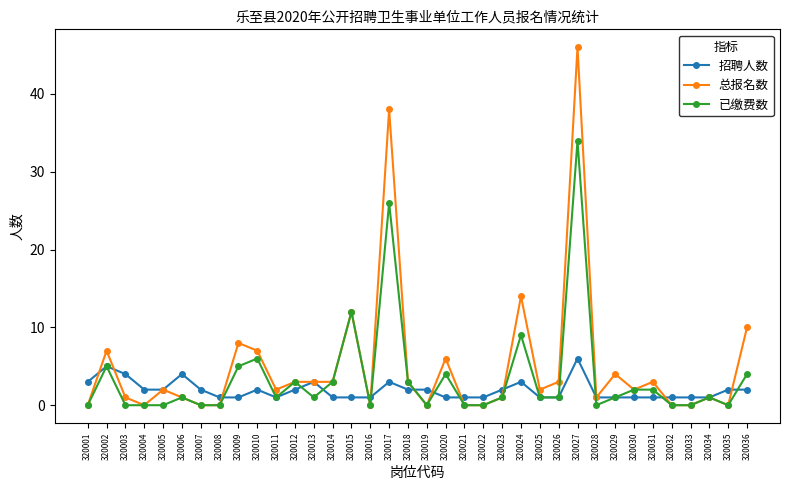

What is the total value across all series at 320014?

7